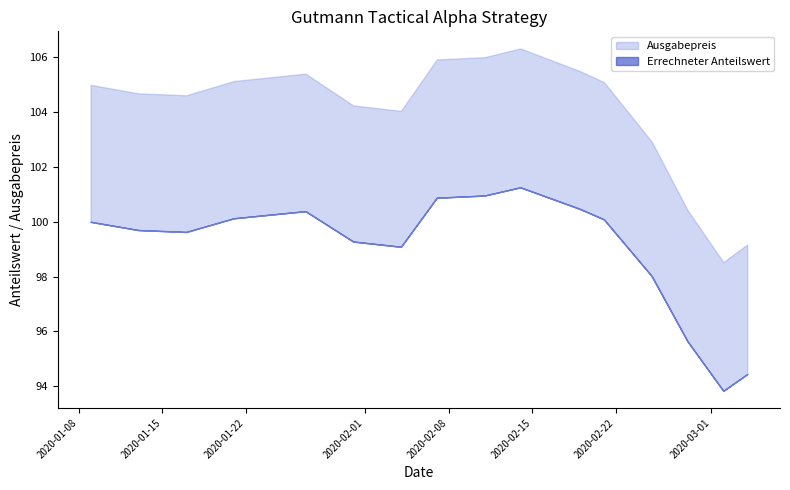

What are all the series names shown in the legend?

Ausgabepreis, Errechneter Anteilswert